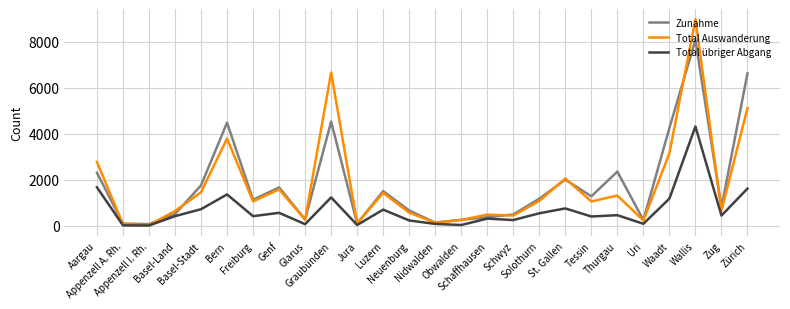

Rank the series by their maximum value, from highest to lowest.

Total Auswanderung, Zunahme, Total übriger Abgang